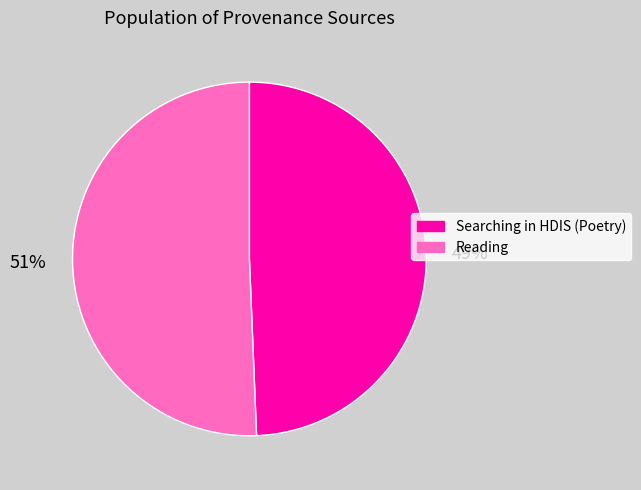

To the nearest percent, what is the combined percentage of Reading and Searching in HDIS (Poetry)?

100%